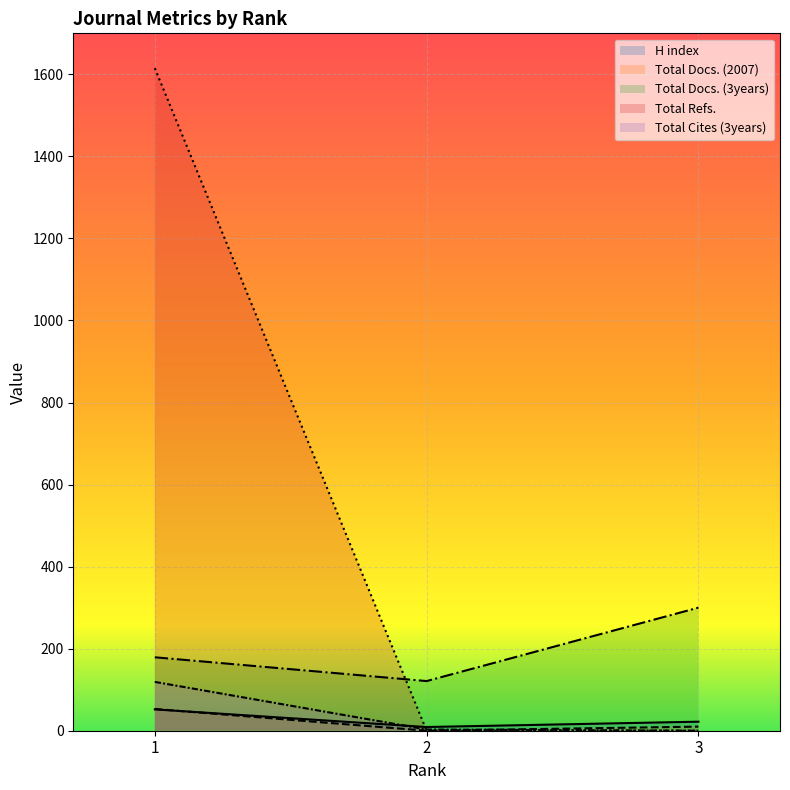

What is the approximate value of H index at 1, to the nearest 5?

50